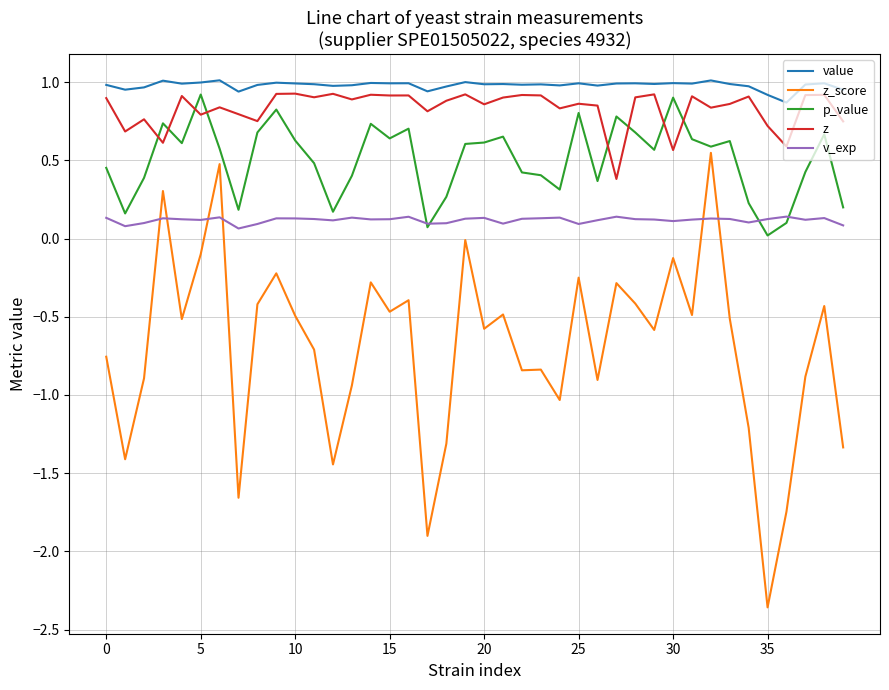

Which series ends up on top after the final intersection of z_score and v_exp?

v_exp